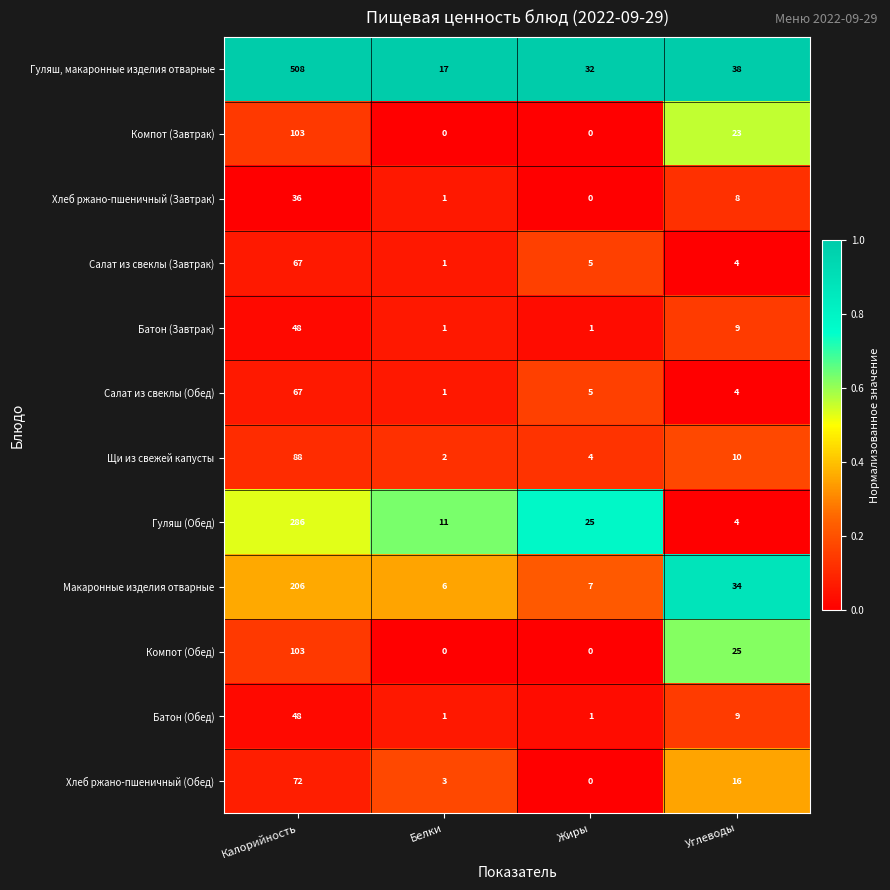

Which series has the largest total across all categories?

Гуляш, макаронные изделия отварные